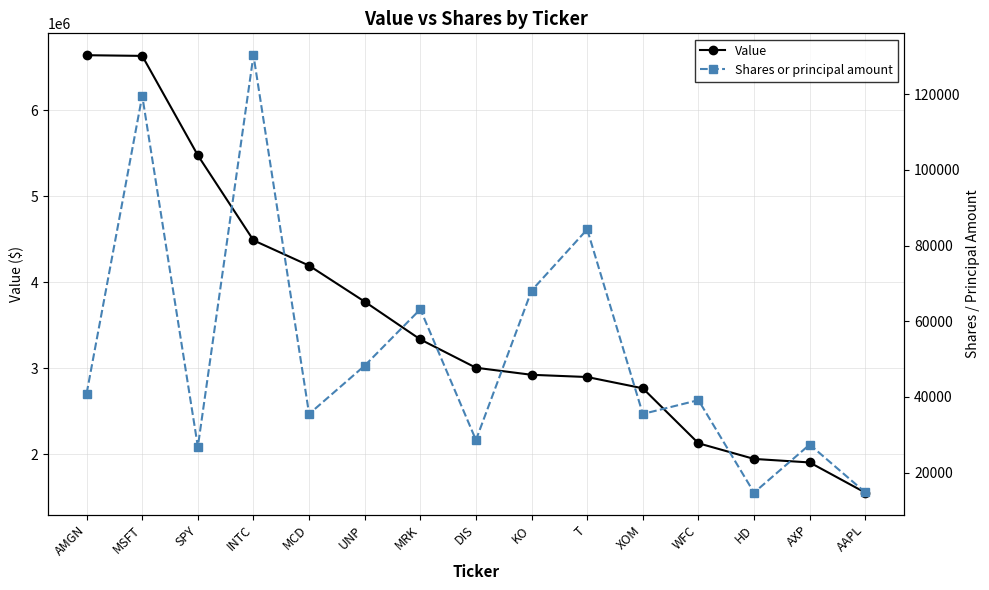

Reading left to right, list all the values displayed in this chart.

Value: 6640000	6632000	5476000	4488000	4194000	3775000	3336000	3007000	2925000	2899000	2768000	2129000	1947000	1906000	1555000
Shares or principal amount: 40904	119552	26860	130267	35501	48272	63163	28619	68094	84261	35509	39158	14723	27415	14782